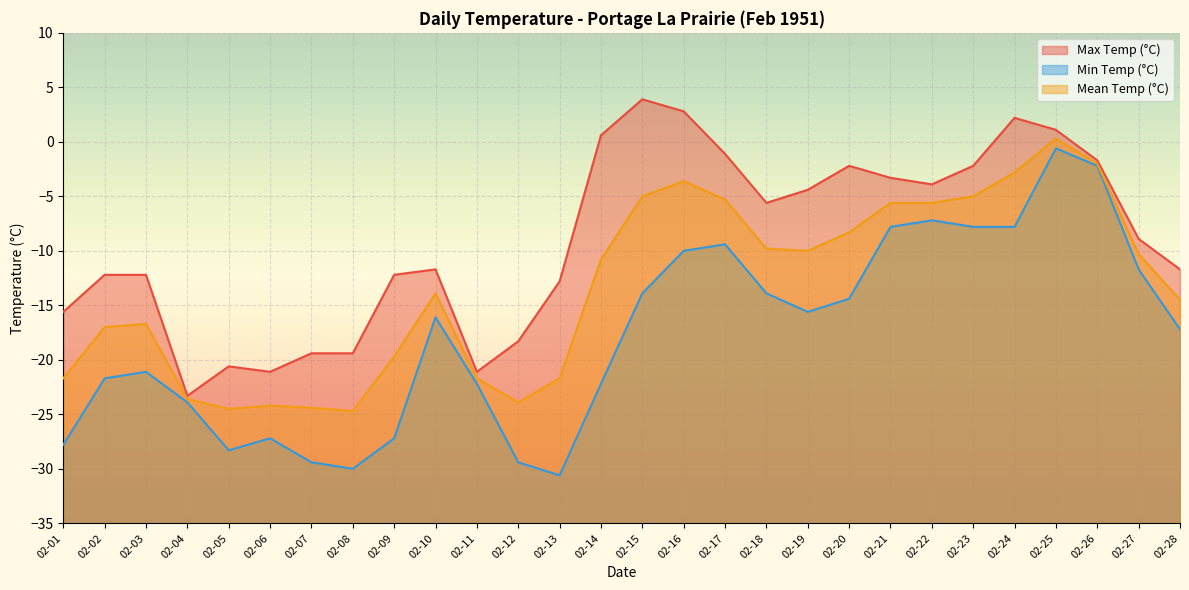

Between 02-09 and 02-16, which series saw the biggest shift?

Min Temp (°C)